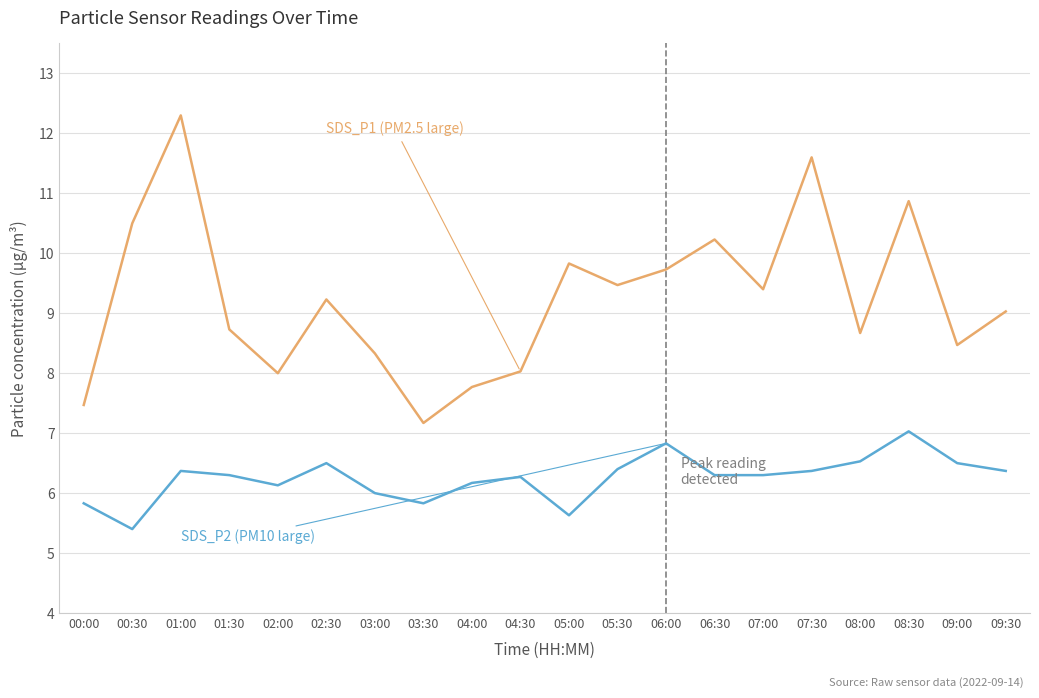

What is the spread (max minus min) of values at 07:00?

3.1